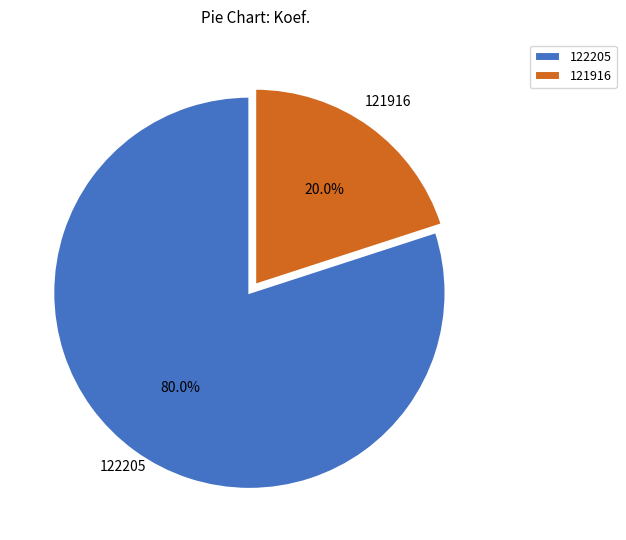

Which slice represents more than half of the pie?

122205